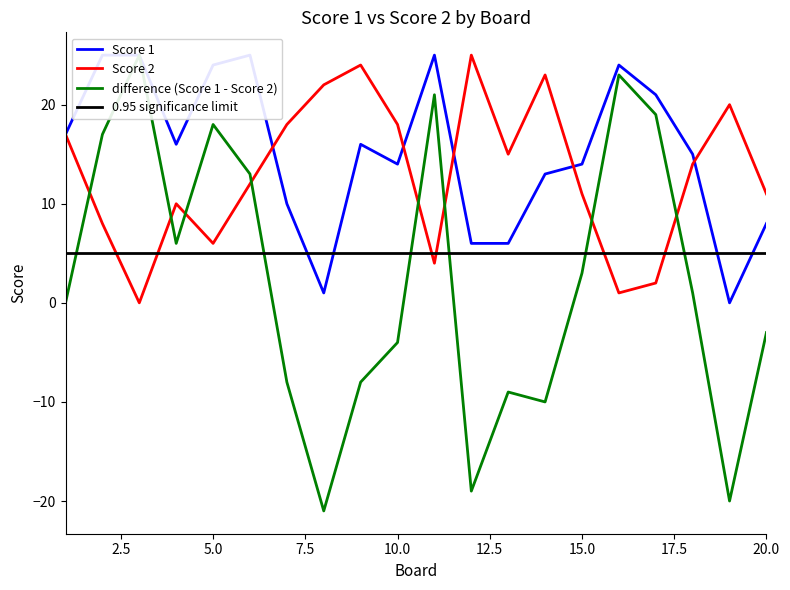

List the series in order of their overall mean, lowest first.

difference (Score 1 - Score 2), Score 2, Score 1